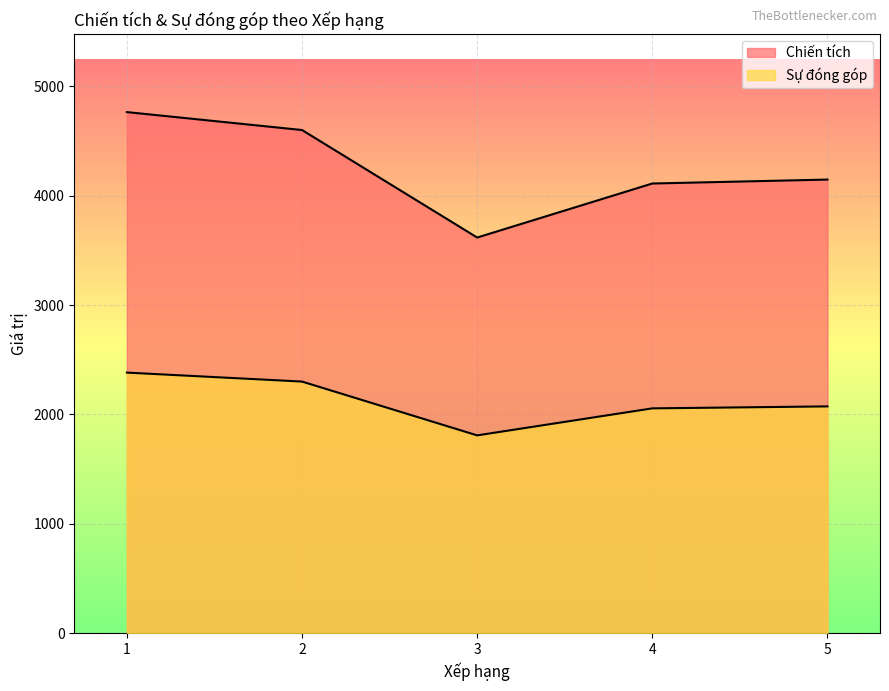

What is the difference between the Sự đóng góp values at 3 and 4?

247